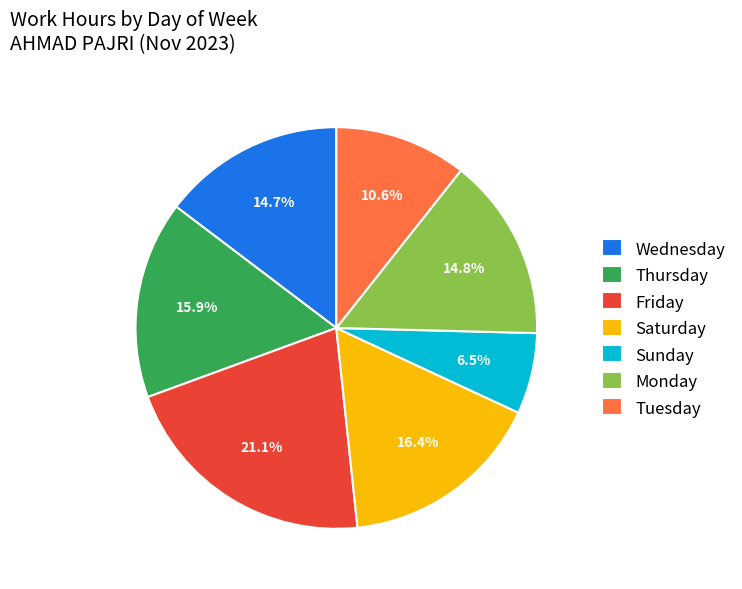

Does any single category account for the majority?

No